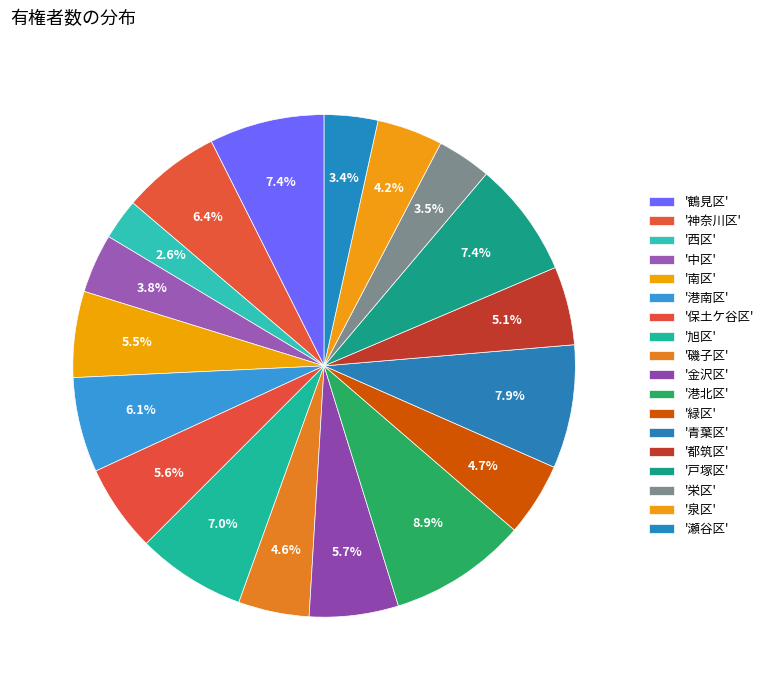

How many slices are in this pie chart?

18